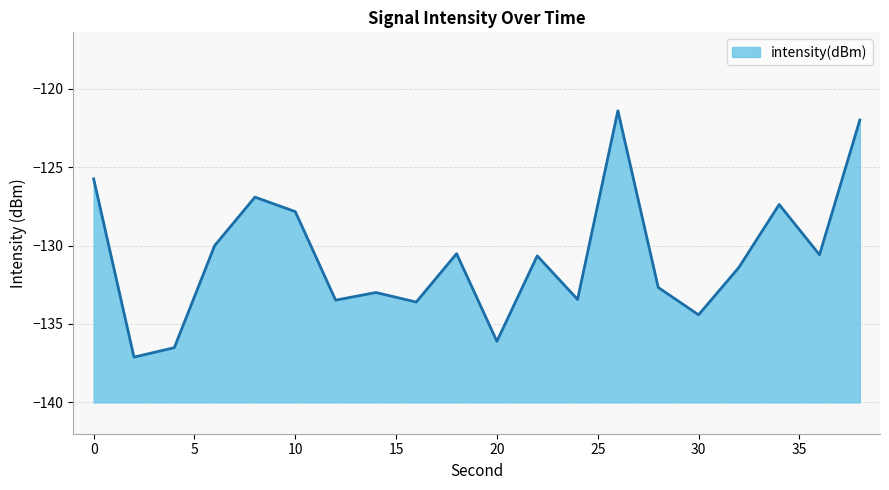

What is the difference between the maximum and minimum values?

15.7